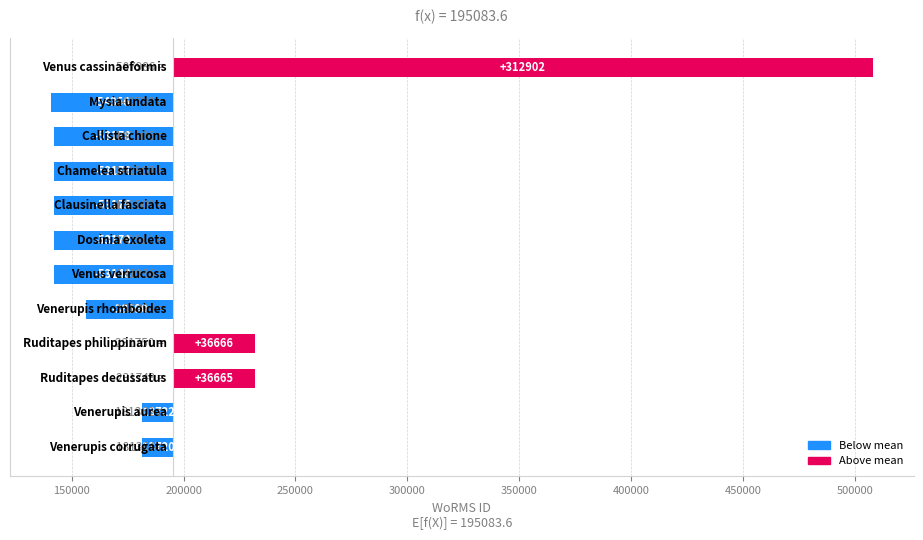

Count the number of categories in the chart.

12